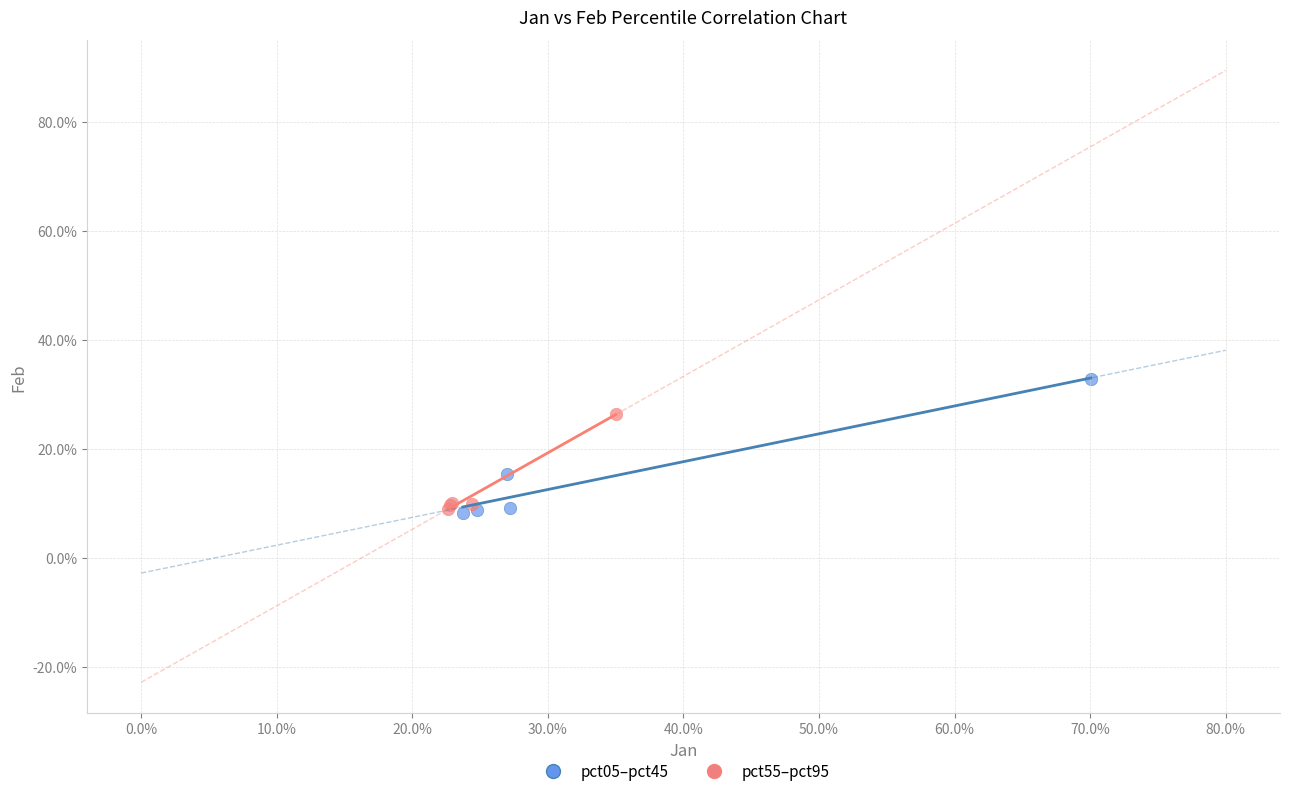

Which series has the largest Y range (max minus min)?

pct05–pct45